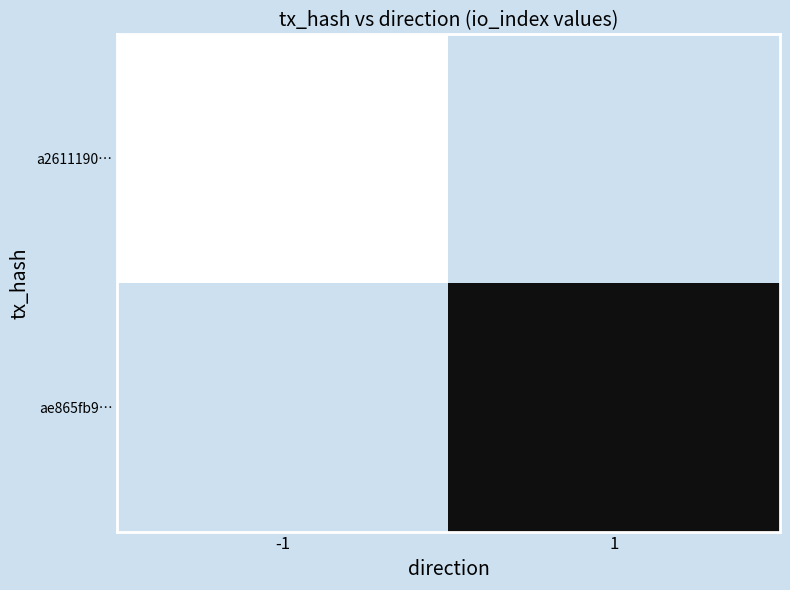

List the series in order of their peak value, highest first.

a2611190…, ae865fb9…